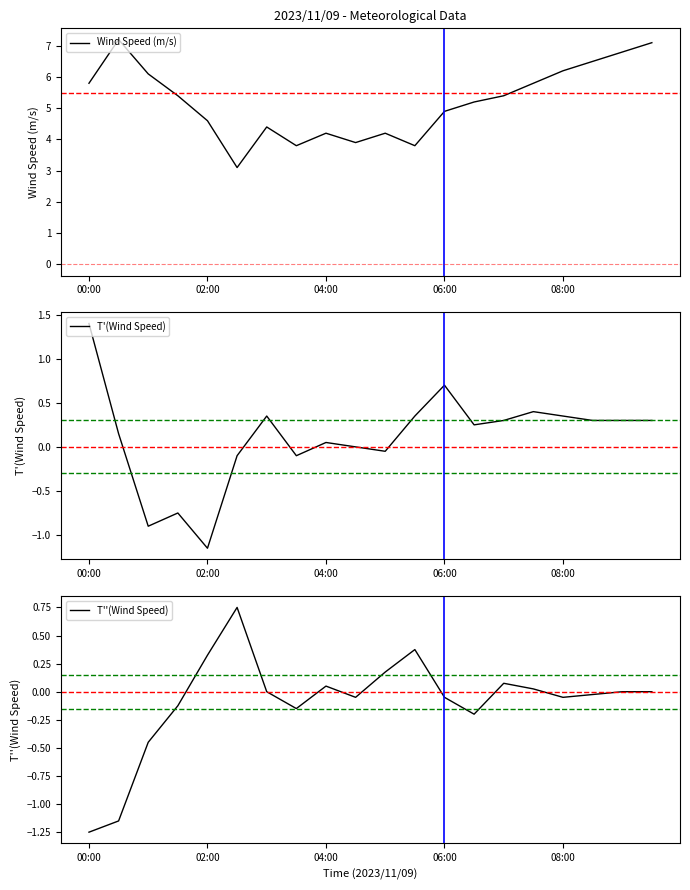

True or false: T''(Wind Speed) has more than 1 interior local peaks.

True